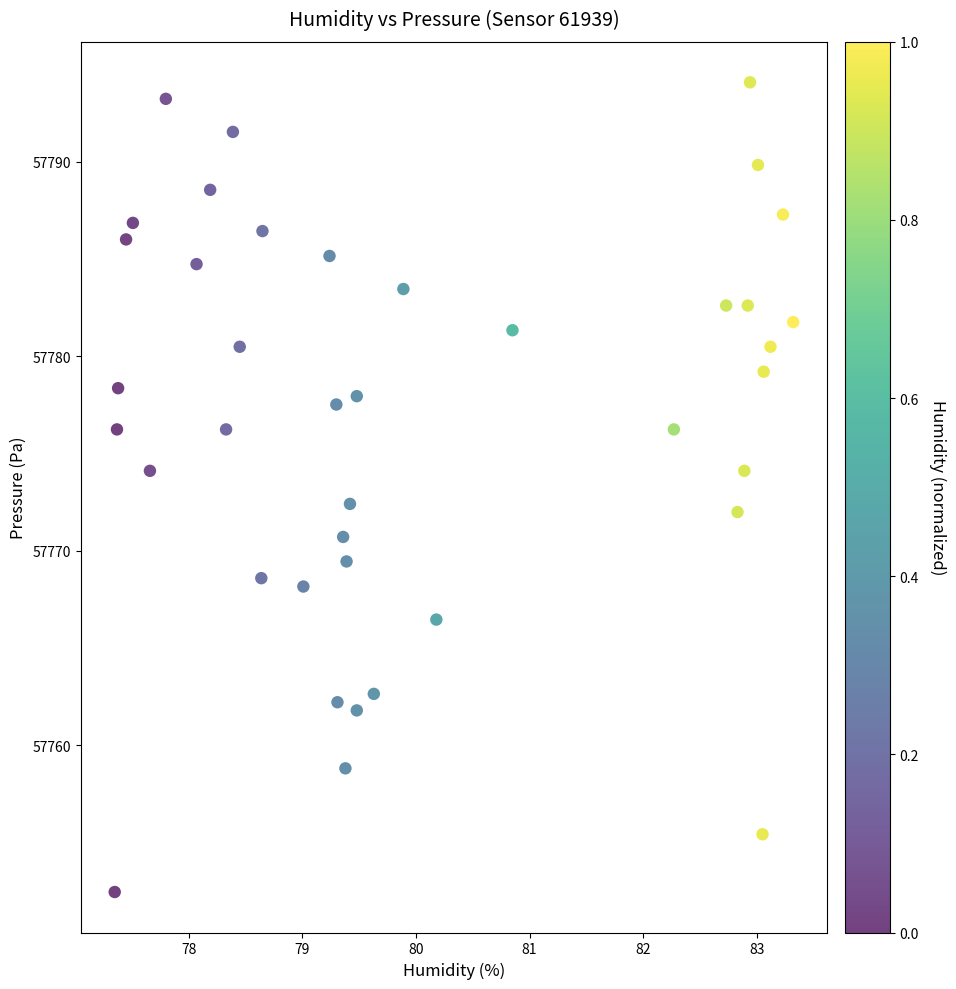

What is the range of Y values (max minus min)?

41.6